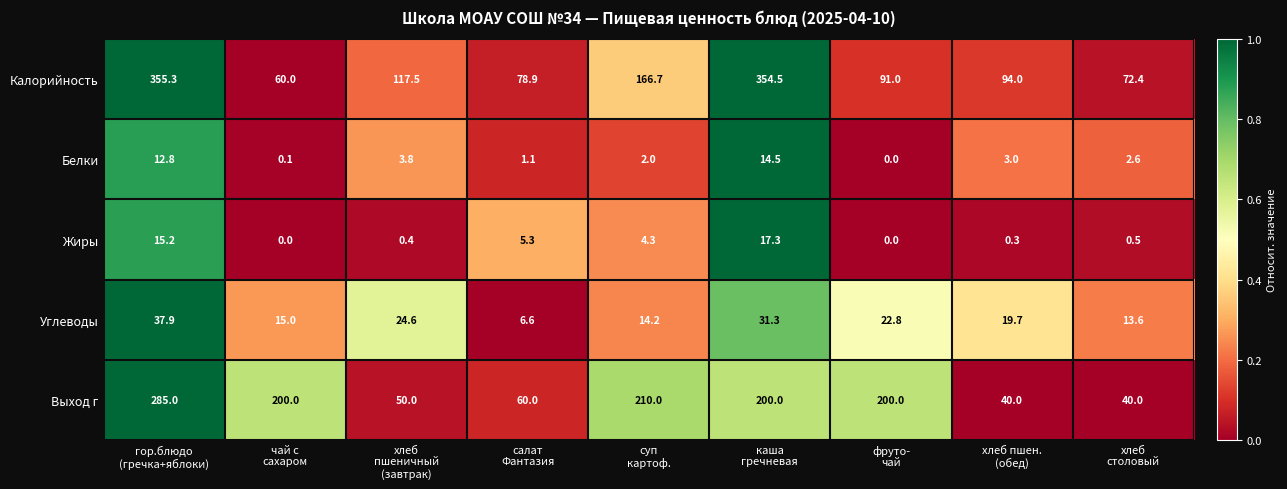

Which category has the highest value across all series?

гор.блюдо
(гречка+яблоки)